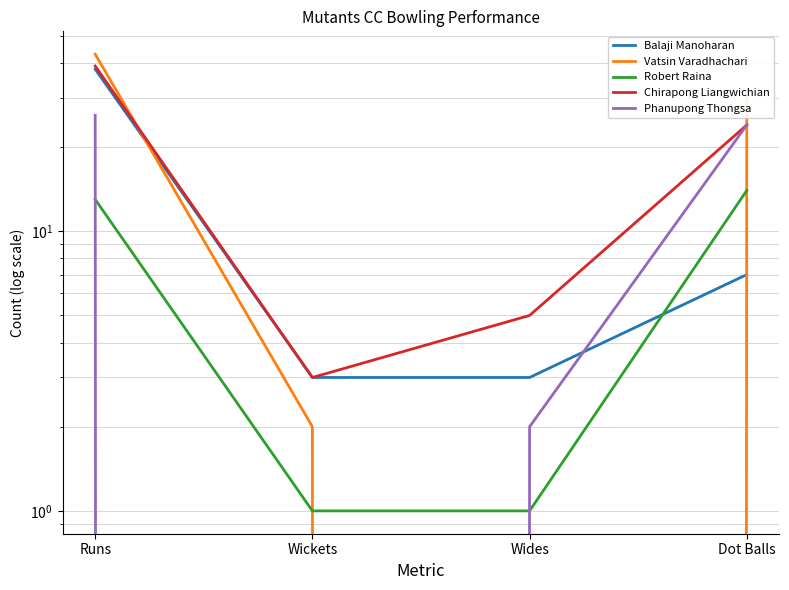

Reading right to left, extract all data points from this chart.

Balaji Manoharan: Dot Balls=7	Wides=3	Wickets=3	Runs=38
Vatsin Varadhachari: Dot Balls=32	Wides=0	Wickets=2	Runs=43
Robert Raina: Dot Balls=14	Wides=1	Wickets=1	Runs=13
Chirapong Liangwichian: Dot Balls=24	Wides=5	Wickets=3	Runs=39
Phanupong Thongsa: Dot Balls=24	Wides=2	Wickets=0	Runs=26